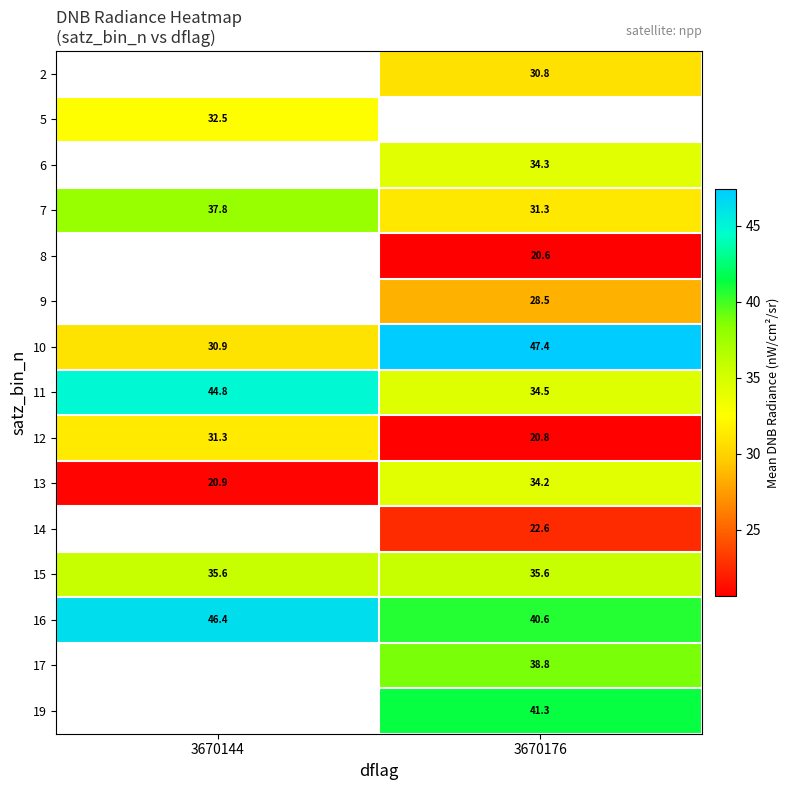

Is the value of 15 at 3670176 greater than the value of 14 at 3670176?

Yes